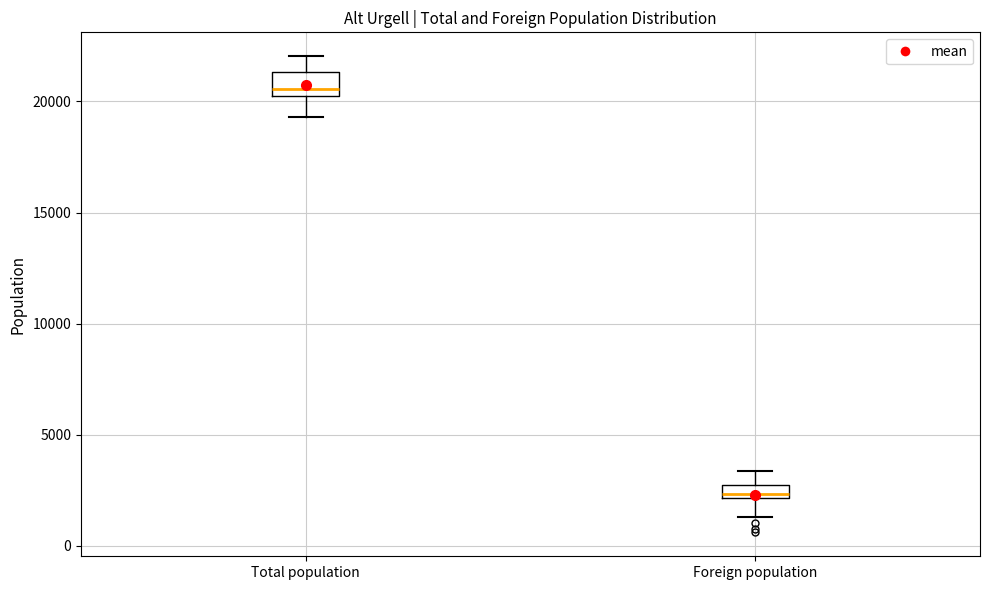

Where is the lower edge of the box for Total population on the y-axis? The values are not printed on the chart, so give them approximately, as read against the axis.

20000